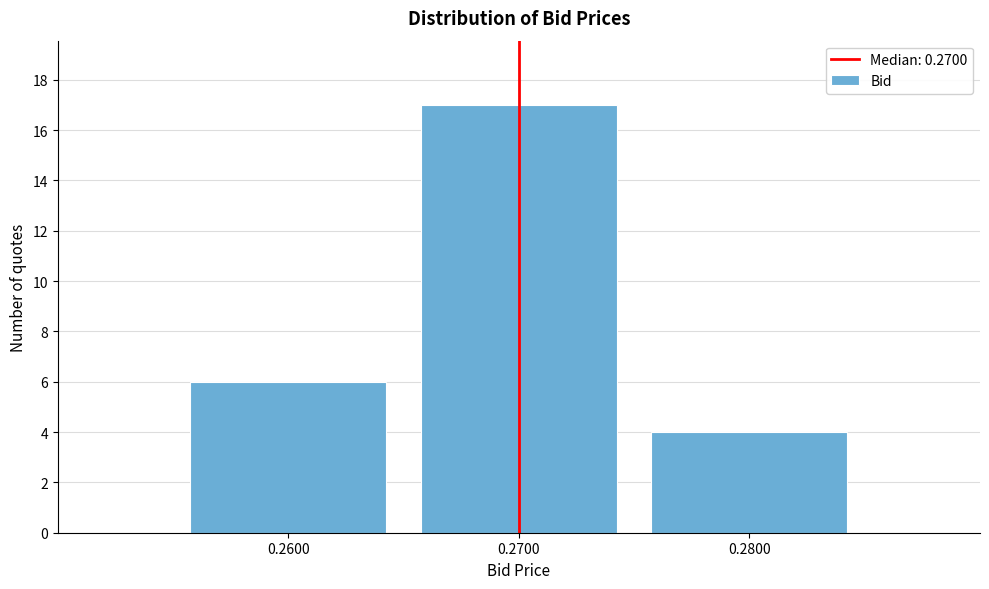

Reading left to right, list all the values displayed in this chart.

6	17	4